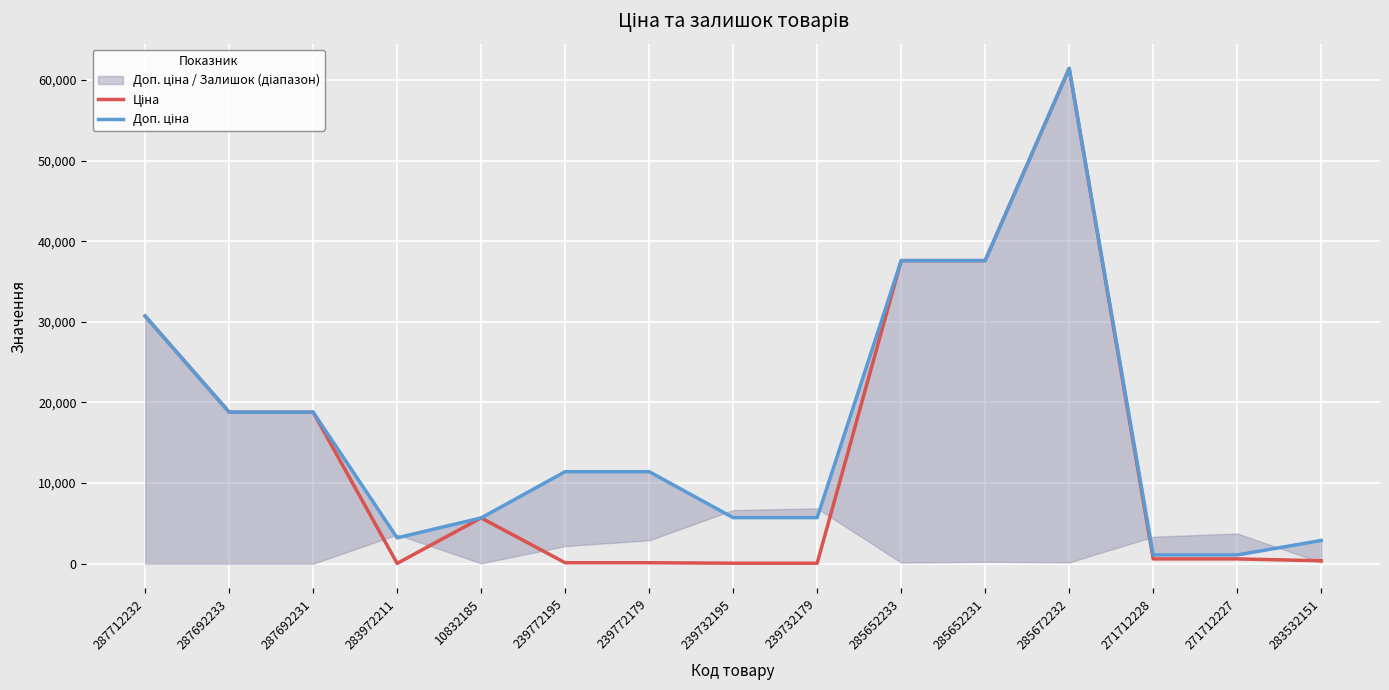

Rank the series by their average value, from lowest to highest.

Ціна, Доп. ціна